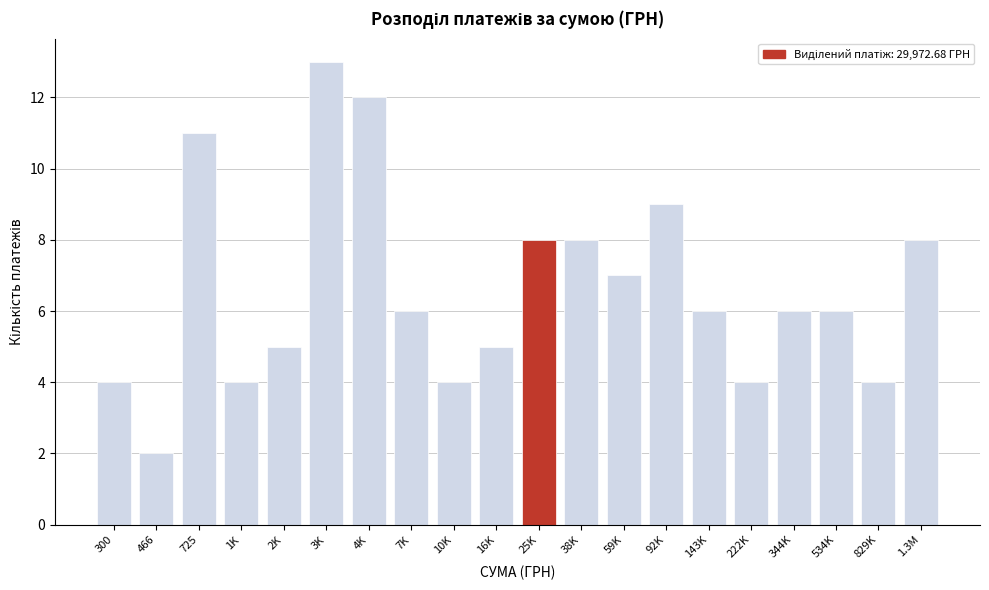

Reading left to right, transcribe all the data shown in this chart.

300=4	466=2	725=11	1K=4	2K=5	3K=13	4K=12	7K=6	10K=4	16K=5	25K=8	38K=8	59K=7	92K=9	143K=6	222K=4	344K=6	534K=6	829K=4	1.3M=8